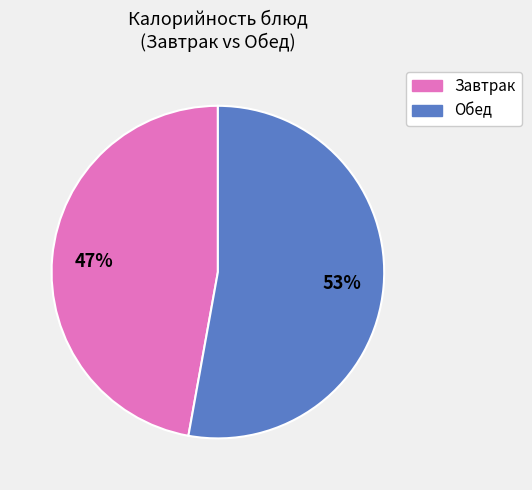

Is there a majority slice in this chart?

Yes